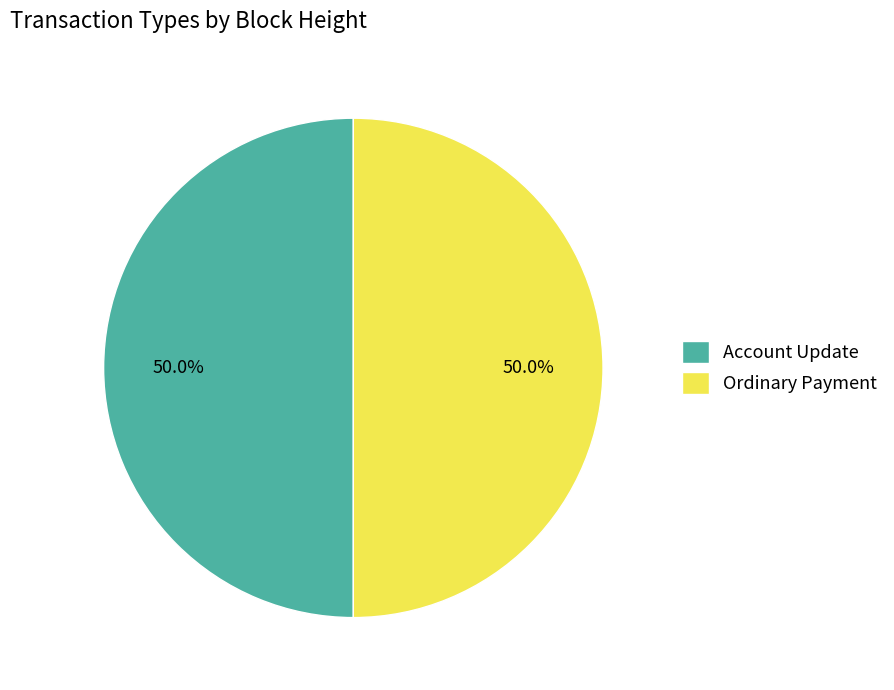

Approximately how many times larger is the value at Ordinary Payment compared to Account Update?

1.0